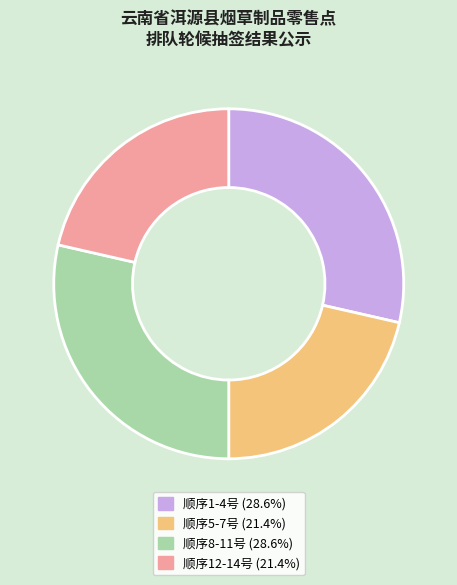

Does any single category account for the majority?

No